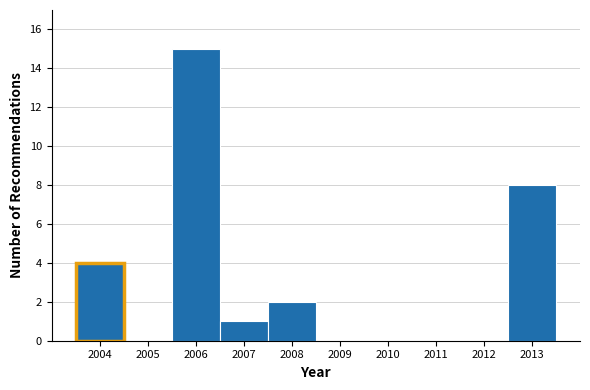

Over which range of the x-axis is the bar tallest?

2005.5 to 2006.5